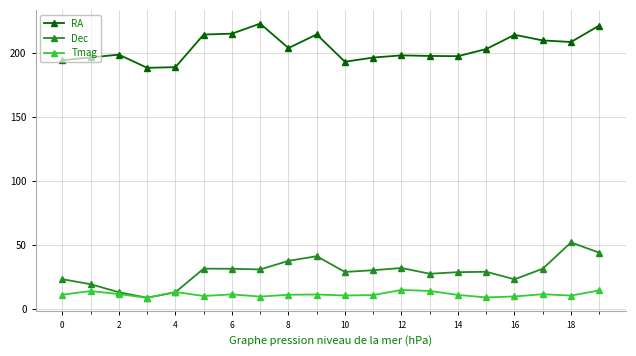

What is the average value of the Dec series?

29.1